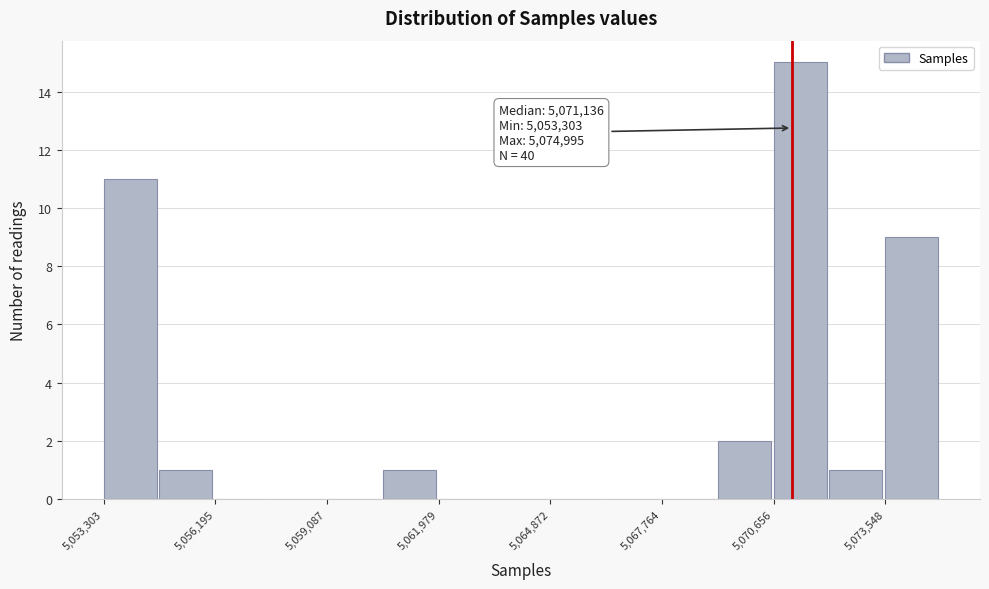

Read against the x-axis, roughly where is the centre of the tallest bar?

5071500